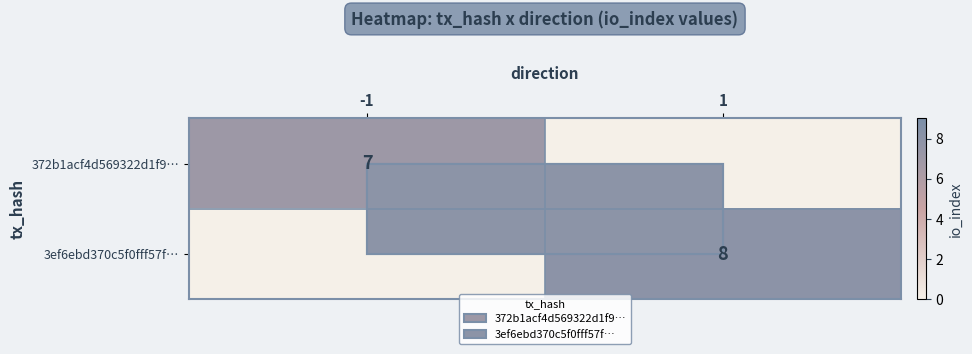

The value of 3ef6ebd370c5f0fff57f… at 1 is 8. True or false?

True